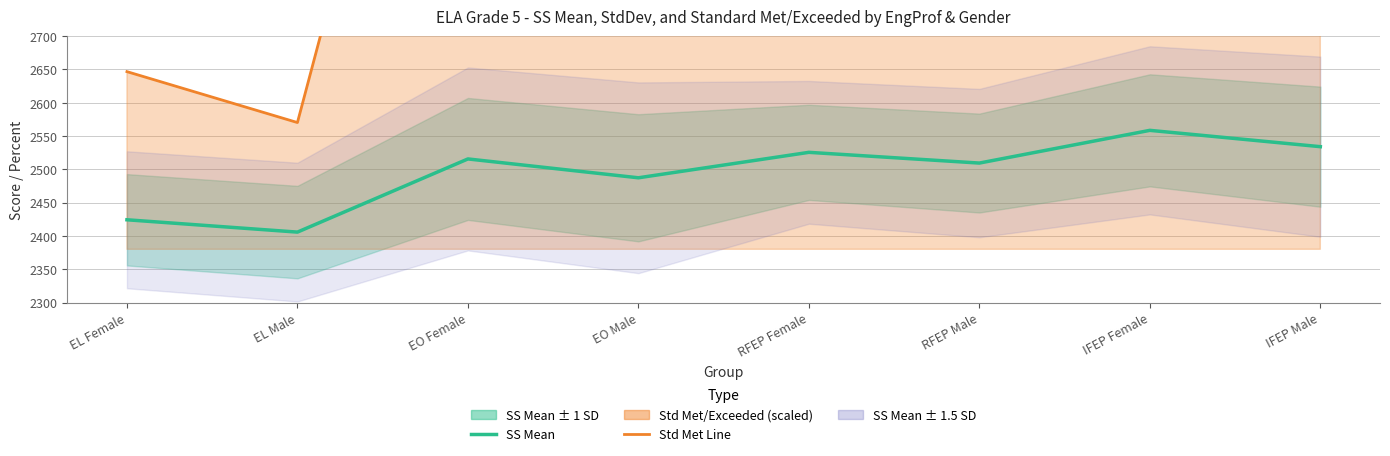

What is the average value of the Std Met/Exceeded (line) series?

3338.7